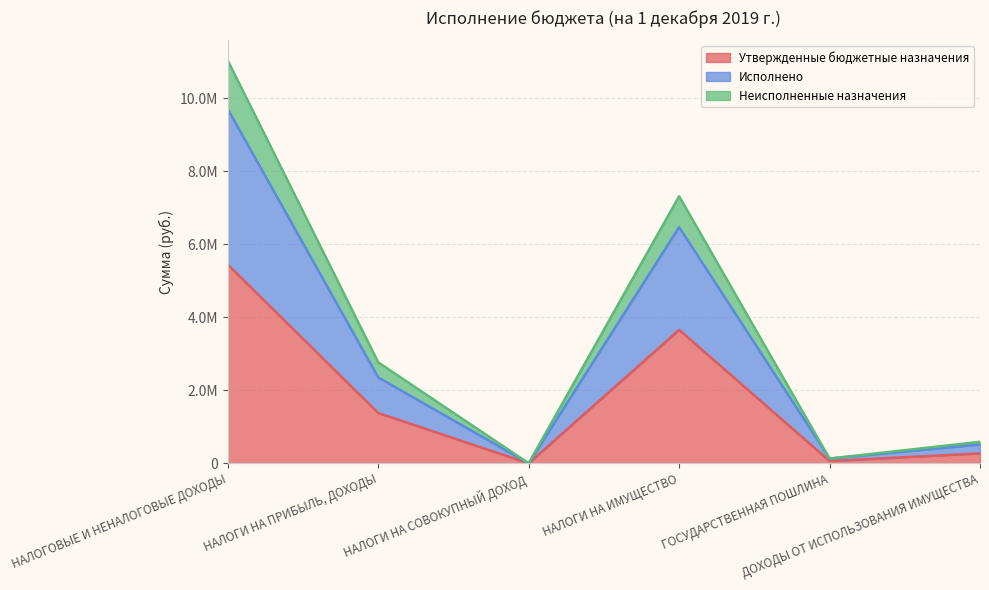

What is the sum of the Утвержденные бюджетные назначения values at ДОХОДЫ ОТ ИСПОЛЬЗОВАНИЯ ИМУЩЕСТВА and ГОСУДАРСТВЕННАЯ ПОШЛИНА?

339000.0